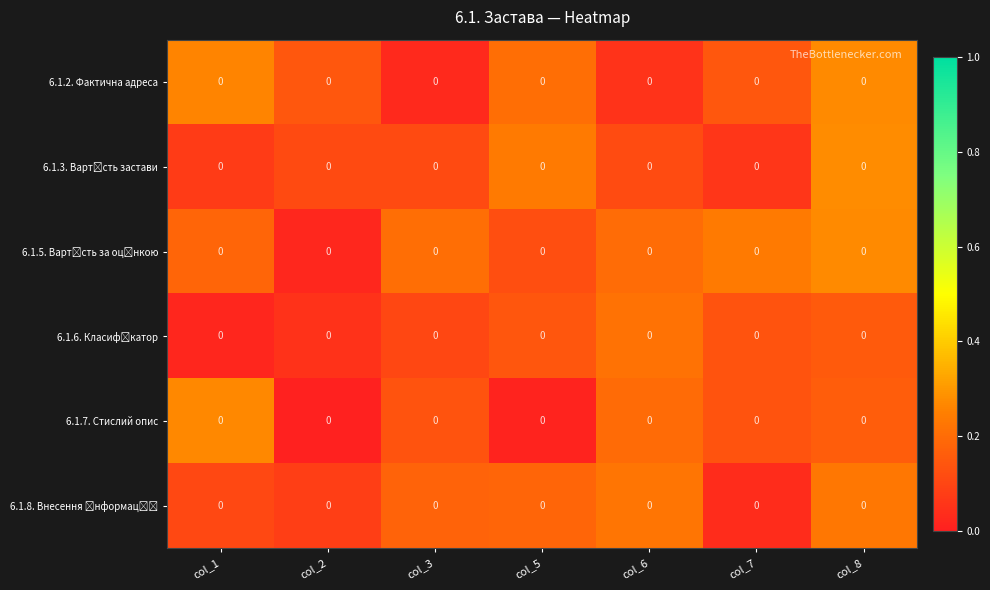

What is the greatest value displayed?

0.3